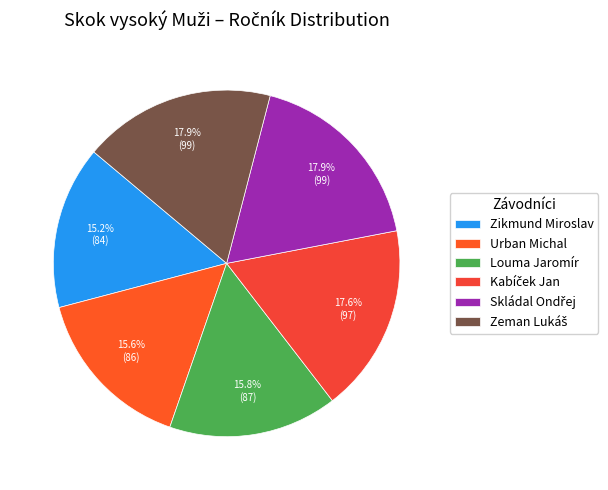

How many segments does this pie chart have?

6